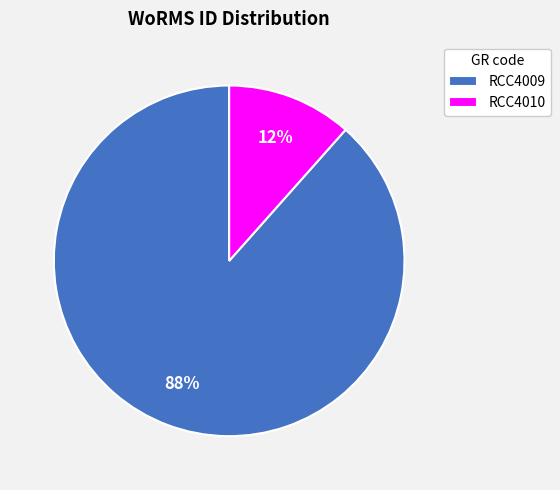

How many slices are in this pie chart?

2